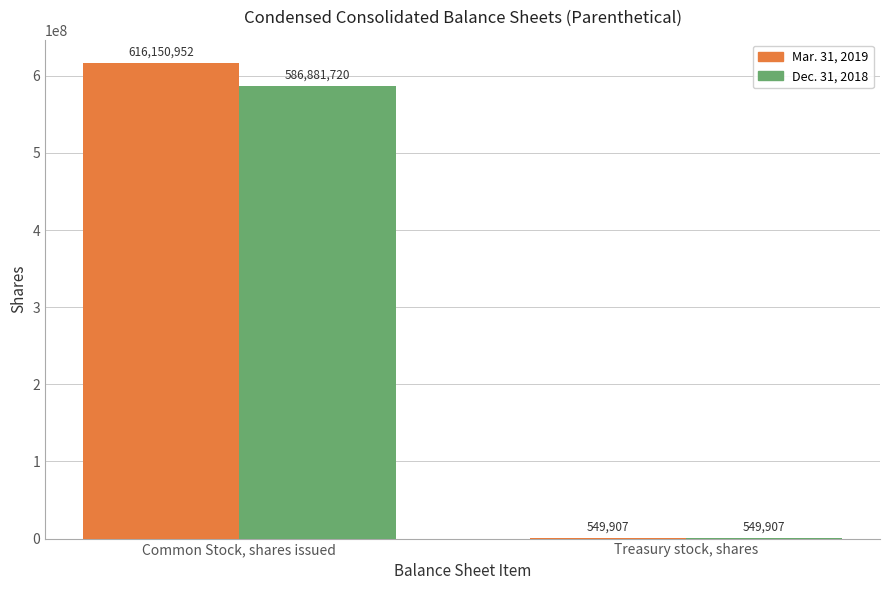

Between Common Stock, shares issued and Treasury stock, shares, which series saw the biggest shift?

Mar. 31, 2019